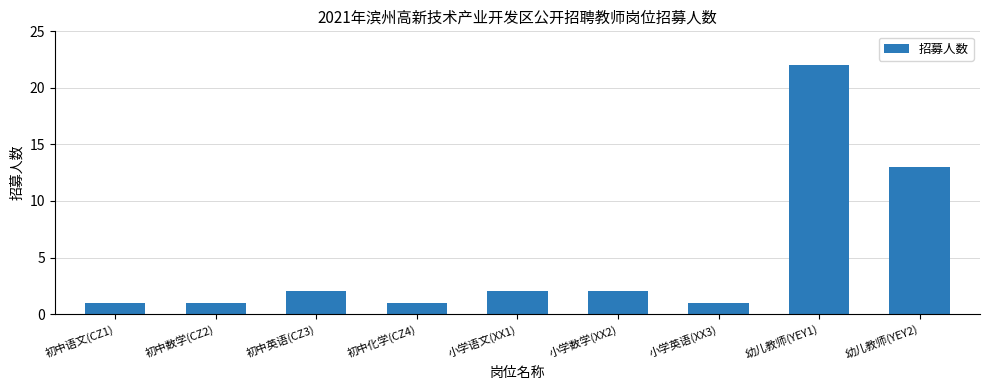

How many data points are less than 2?

4